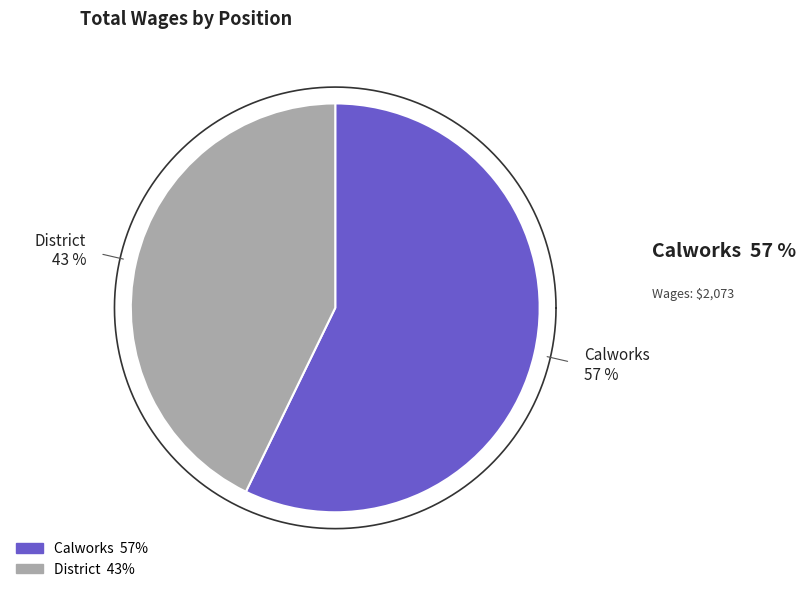

Is it true that District is 43% of the pie?

True